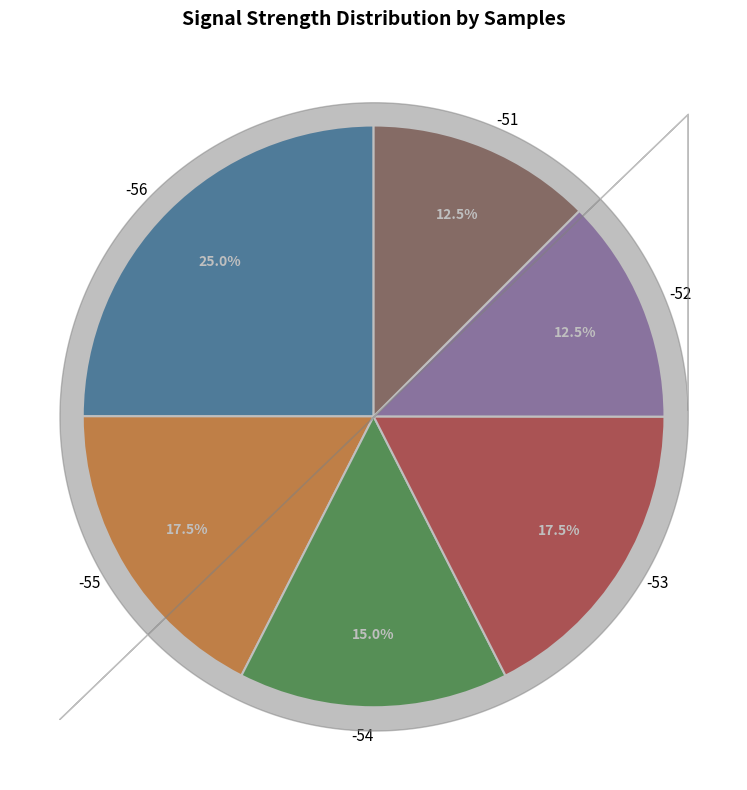

Approximately how many times larger is the value at -55 compared to -51?

1.4